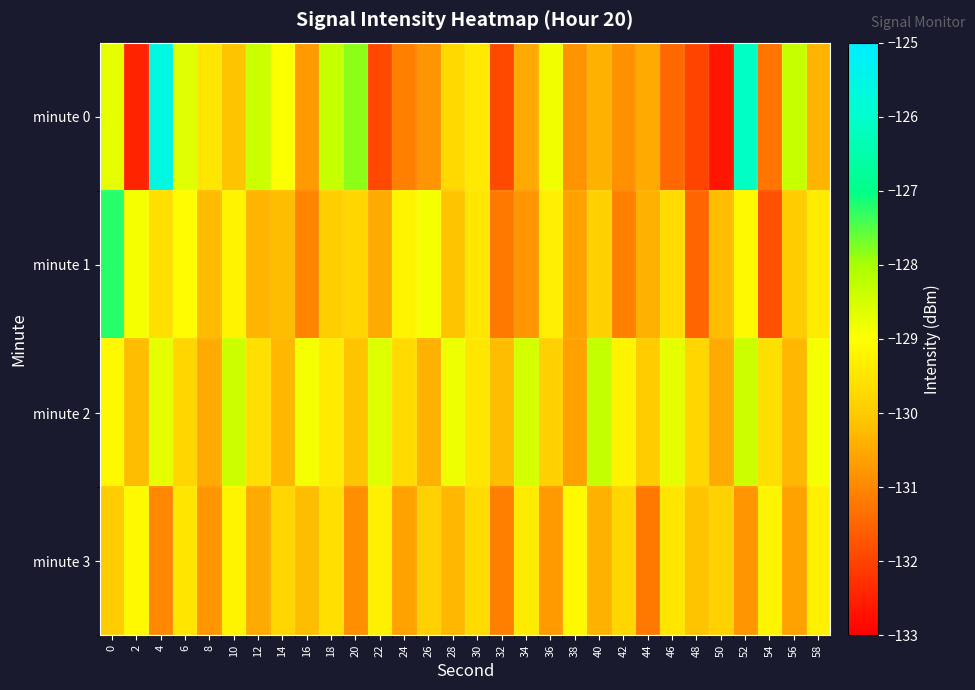

Rank the series by their maximum value, from highest to lowest.

minute 0, minute 1, minute 2, minute 3